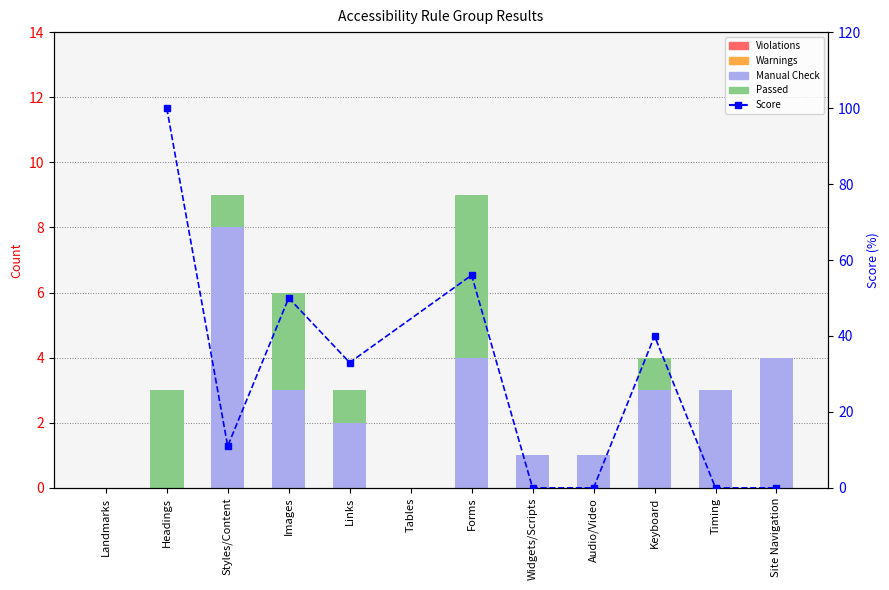

Which category has the highest value across all series?

Styles/Content